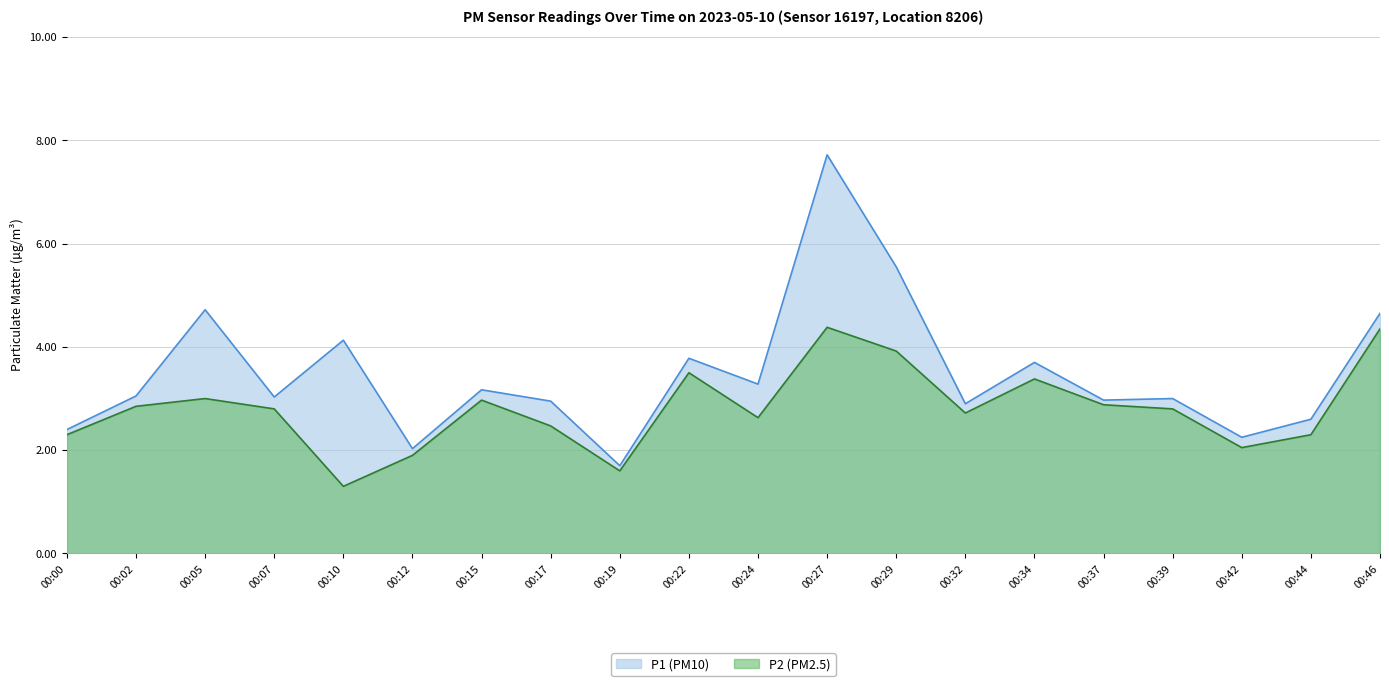

What is the average value of the P1 series?

3.5